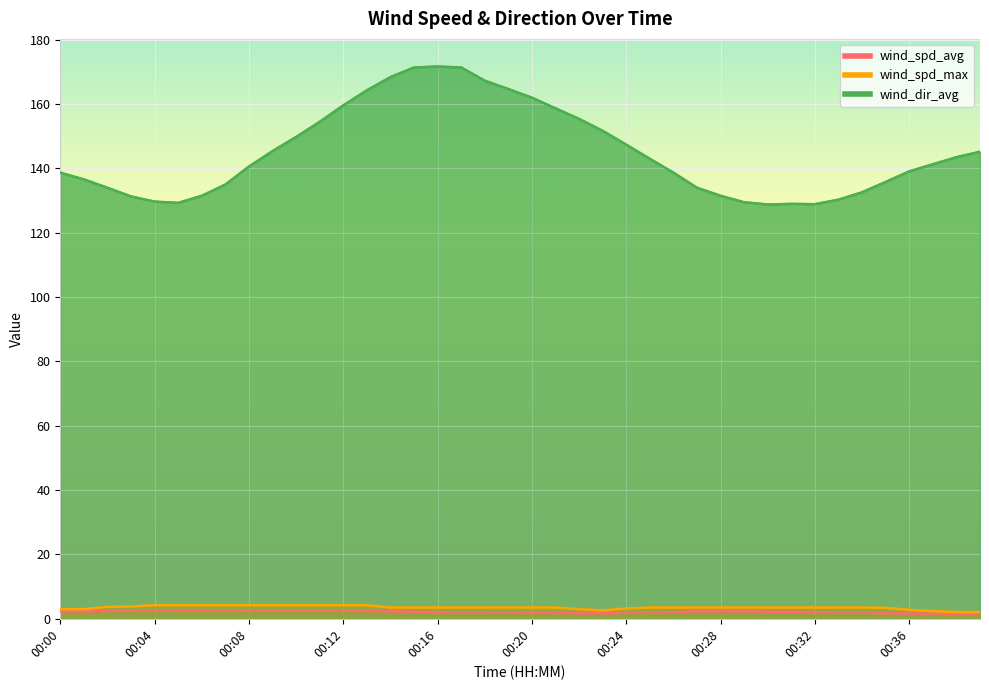

Reading left to right, extract all data points from this chart.

wind_spd_avg: 2.3	2.3	2.4	2.5	2.6	2.7	2.7	2.6	2.5	2.5	2.5	2.5	2.5	2.4	2.3	2.2	2.1	2.0	1.9	1.9	1.8	1.8	1.7	1.7	1.8	2.0	2.1	2.3	2.3	2.3	2.2	2.2	2.1	2.0	1.9	1.7	1.6	1.6	1.5	1.5
wind_spd_max: 3.0	3.0	3.7	3.8	4.2	4.2	4.2	4.2	4.2	4.2	4.2	4.2	4.2	4.2	3.5	3.5	3.5	3.5	3.5	3.5	3.5	3.5	3.0	2.6	3.2	3.5	3.5	3.5	3.5	3.5	3.5	3.5	3.5	3.5	3.5	3.4	2.8	2.4	2.1	2.1
wind_dir_avg: 138.7	136.6	134.0	131.3	129.7	129.3	131.5	135.0	140.6	145.4	149.8	154.5	159.6	164.3	168.4	171.4	171.7	171.4	167.3	164.7	162.0	158.7	155.4	151.7	147.4	143.0	138.7	134.0	131.5	129.5	128.8	129.0	128.9	130.3	132.6	135.8	139.1	141.3	143.5	145.2